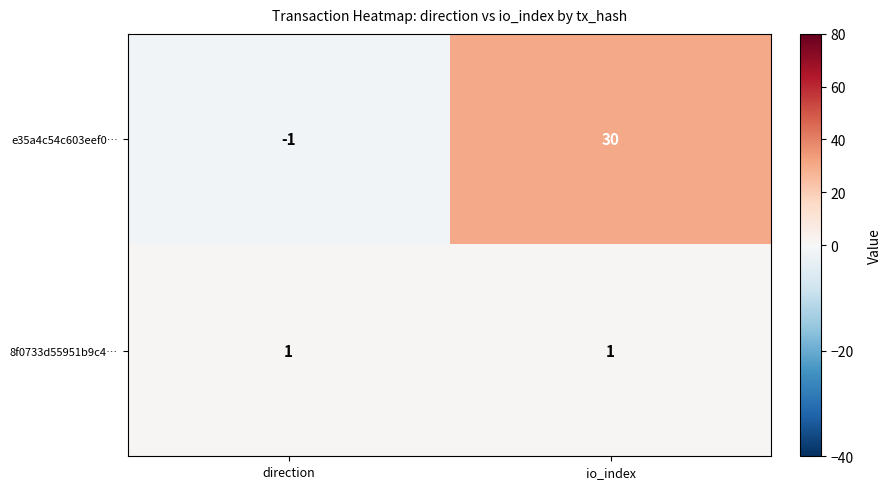

At which category does the chart reach its peak across all series?

io_index